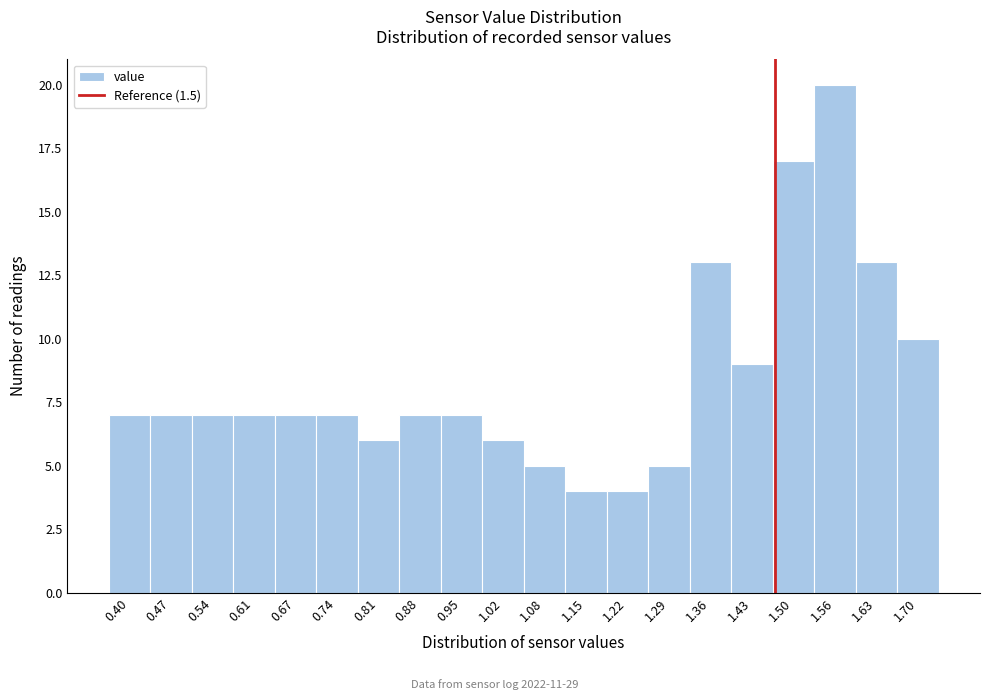

Reading left to right, extract all data points from this chart.

7	7	7	7	7	7	6	7	7	6	5	4	4	5	13	9	17	20	13	10